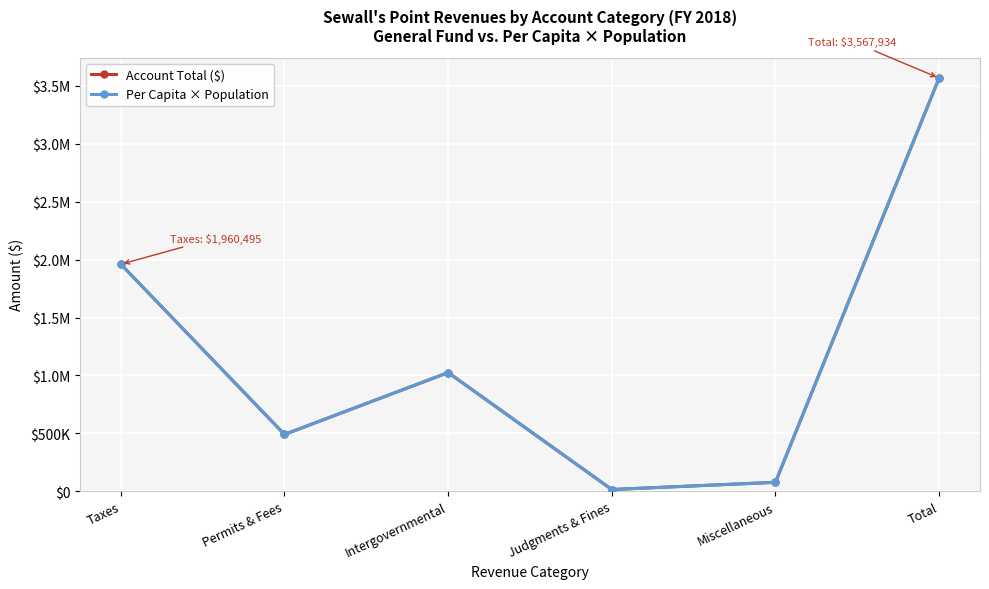

What is the approximate value of Per Capita × Population at Judgments & Fines?

14857.7